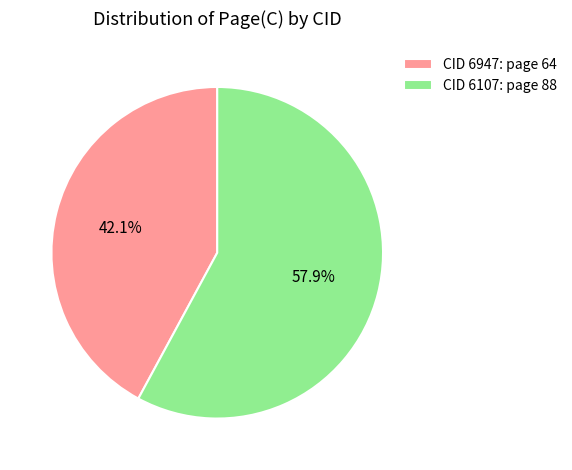

Do CID 6107: page 88 and CID 6947: page 64 together represent more than half of the pie?

Yes